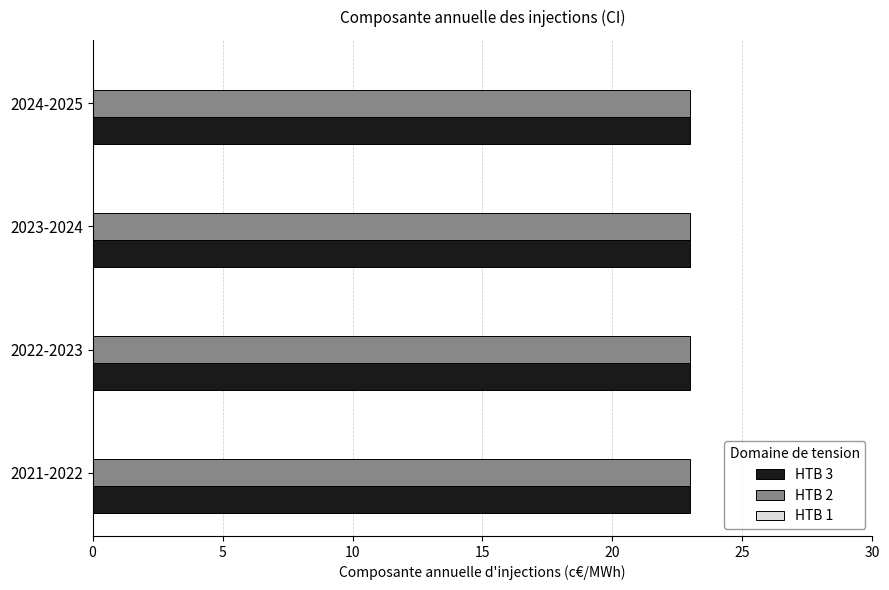

What position from the right is 2023-2024?

2